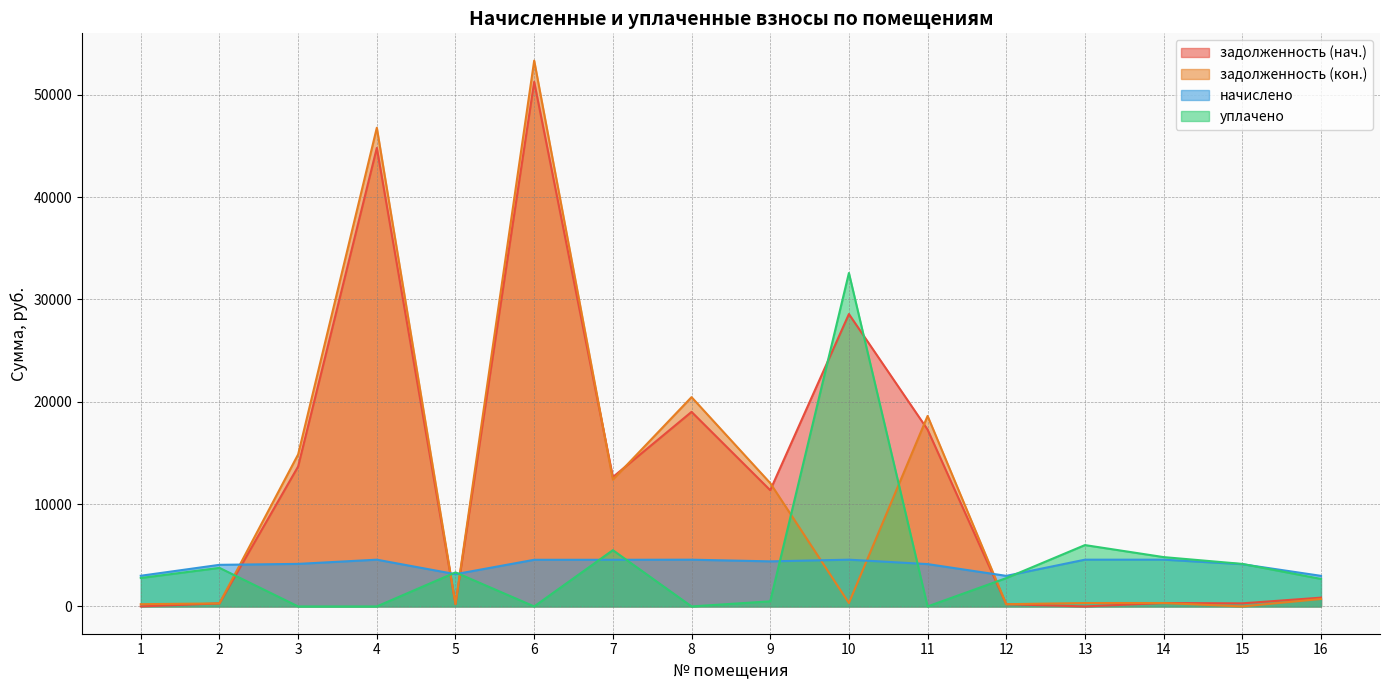

Reading left to right, what are all the values shown in this chart?

задолженность (нач.): 1=0.0	2=297.0	3=13681.5	4=44814.0	5=230.2	6=51269.9	7=12642.6	8=19014.7	9=11357.4	10=28575.7	11=17282.1	12=218.2	13=0.0	14=333.8	15=301.5	16=859.3
задолженность (кон.): 1=219.0	2=297.0	3=14859.7	4=46785.0	5=230.2	6=53343.7	7=12394.8	8=20455.0	9=12054.0	10=333.8	11=18616.4	12=218.2	13=333.8	14=333.8	15=0.0	16=729.0
начислено: 1=2998.3	2=4066.1	3=4158.5	4=4569.3	5=3152.3	6=4559.0	7=4559.0	8=4569.3	9=4405.0	10=4569.3	11=4138.0	12=2988.0	13=4569.3	14=4569.3	15=4127.7	16=2989.4
уплачено: 1=2779.3	2=3769.1	3=0.0	4=0.0	5=3326.1	6=0.0	7=5500.0	8=0.0	9=500.5	10=32589.1	11=0.0	12=2769.8	13=5996.1	14=4821.1	15=4156.2	16=2687.7